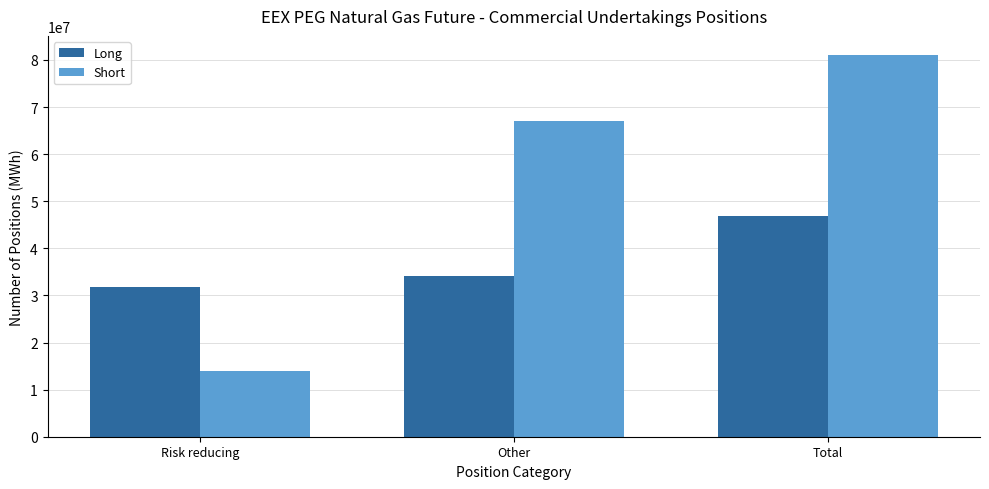

What position from the left is Risk reducing?

1